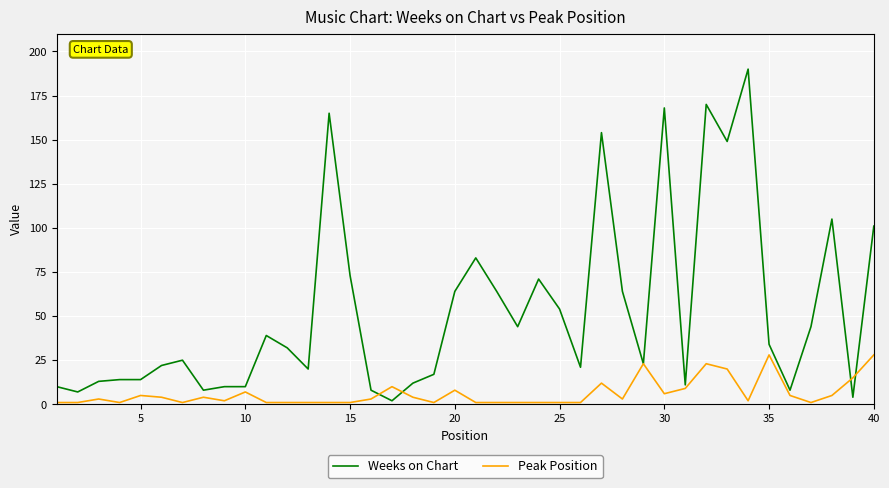

Which series has the largest total across all categories?

Weeks on Chart